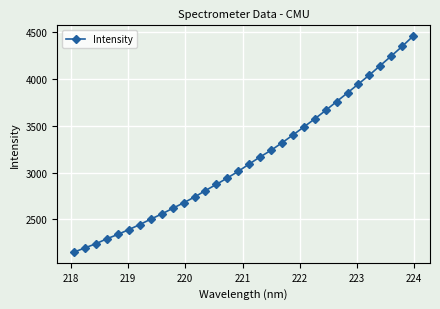

What is the smallest value displayed?

2153.6